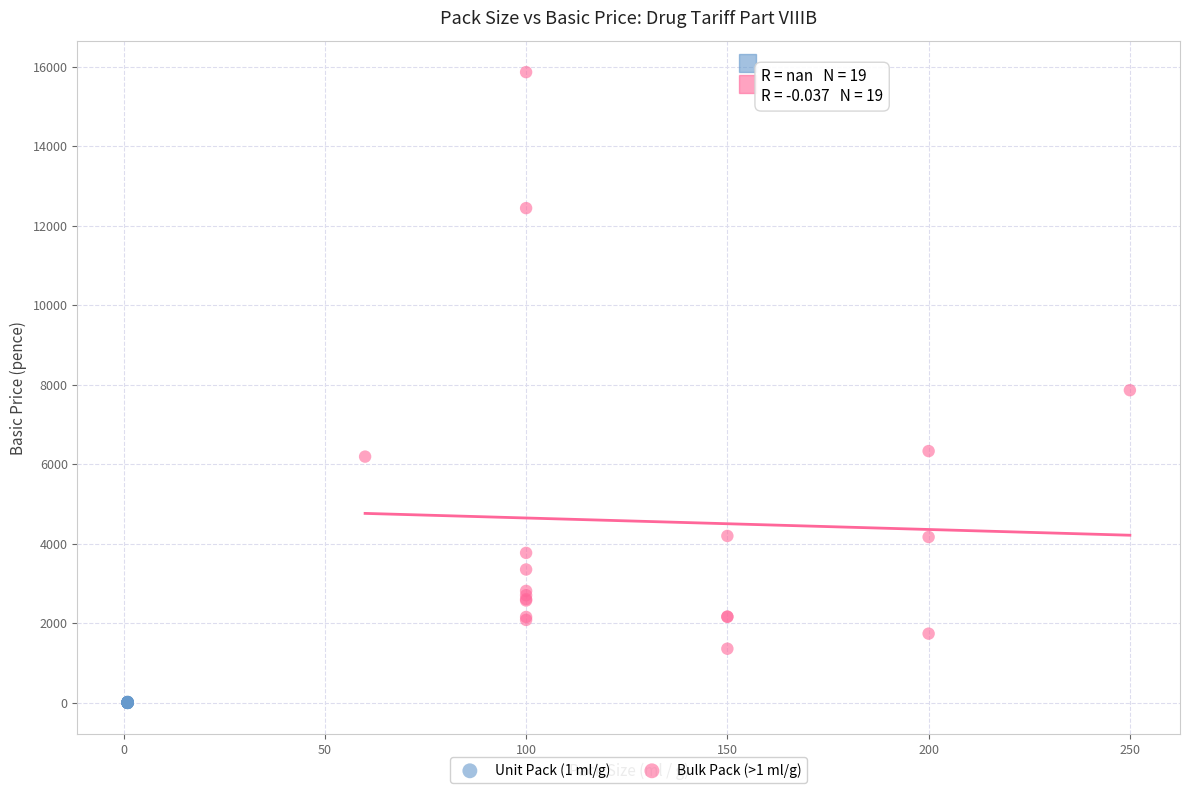

Which series contains the highest Y value?

Bulk Pack (>1 ml/g)